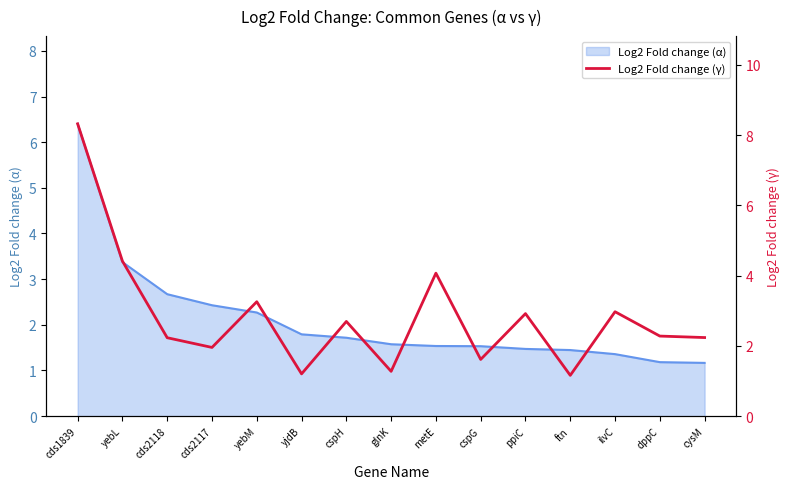

Reading left to right, transcribe all the data shown in this chart.

8.3	4.4	2.2	2.0	3.3	1.2	2.7	1.3	4.1	1.6	2.9	1.2	3.0	2.3	2.2